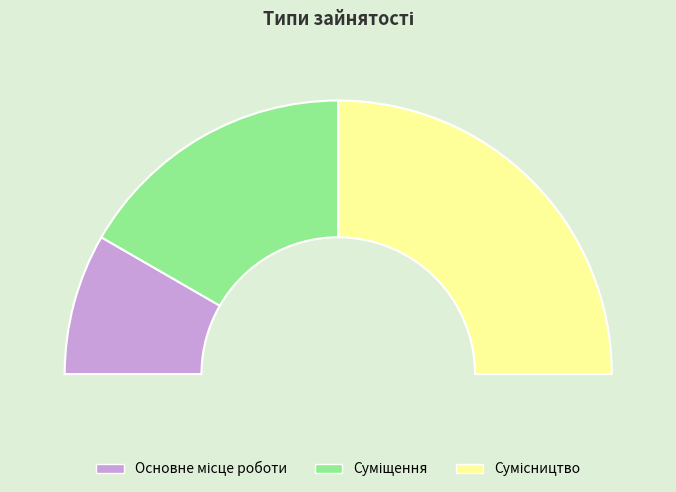

Does any single category account for the majority?

No